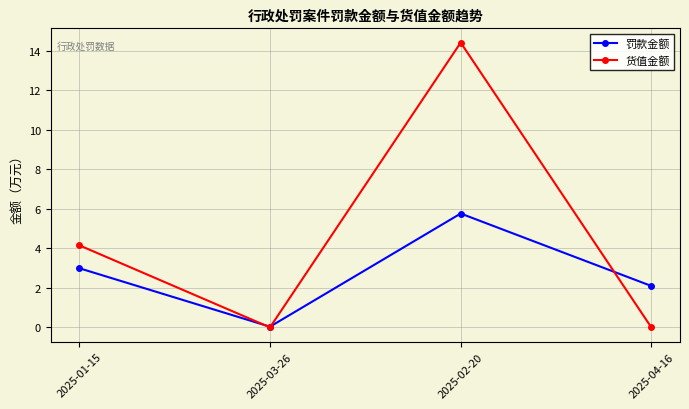

At which category does 货值金额 reach its first local peak?

2025-02-20